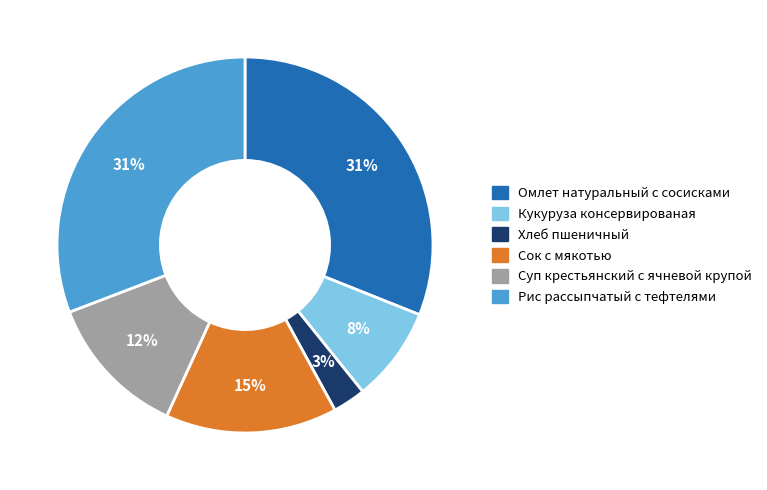

Is it true that Кукуруза консервированая is 8% of the pie?

True